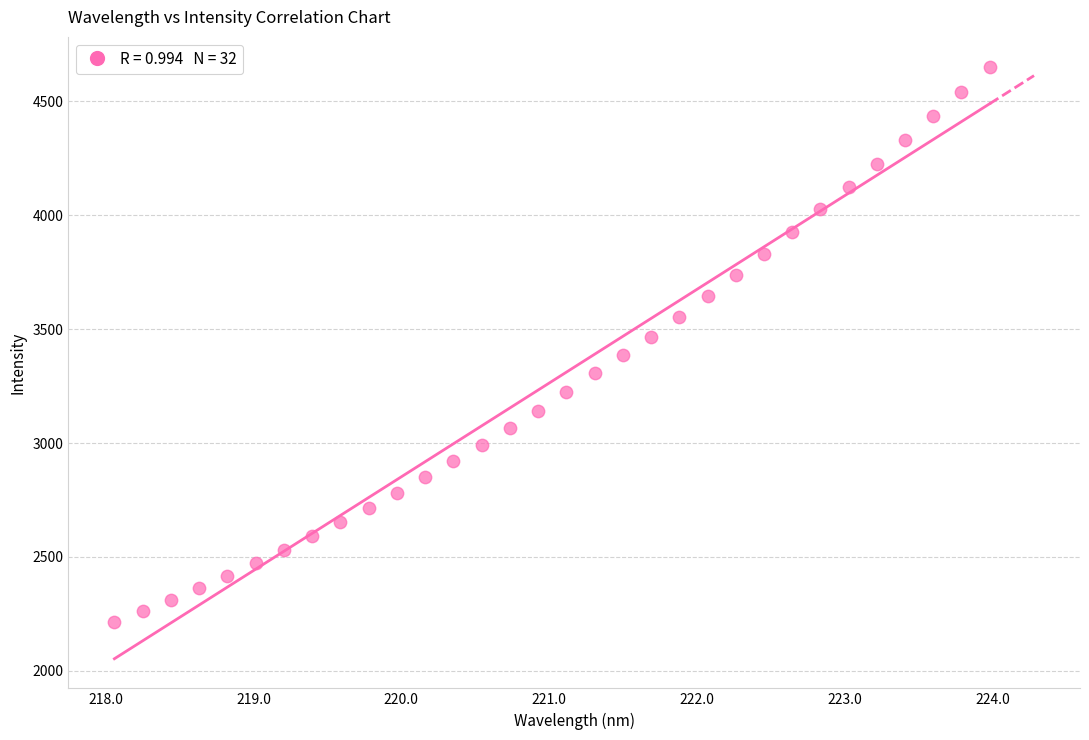

What is the range of X values (max minus min)?

5.9